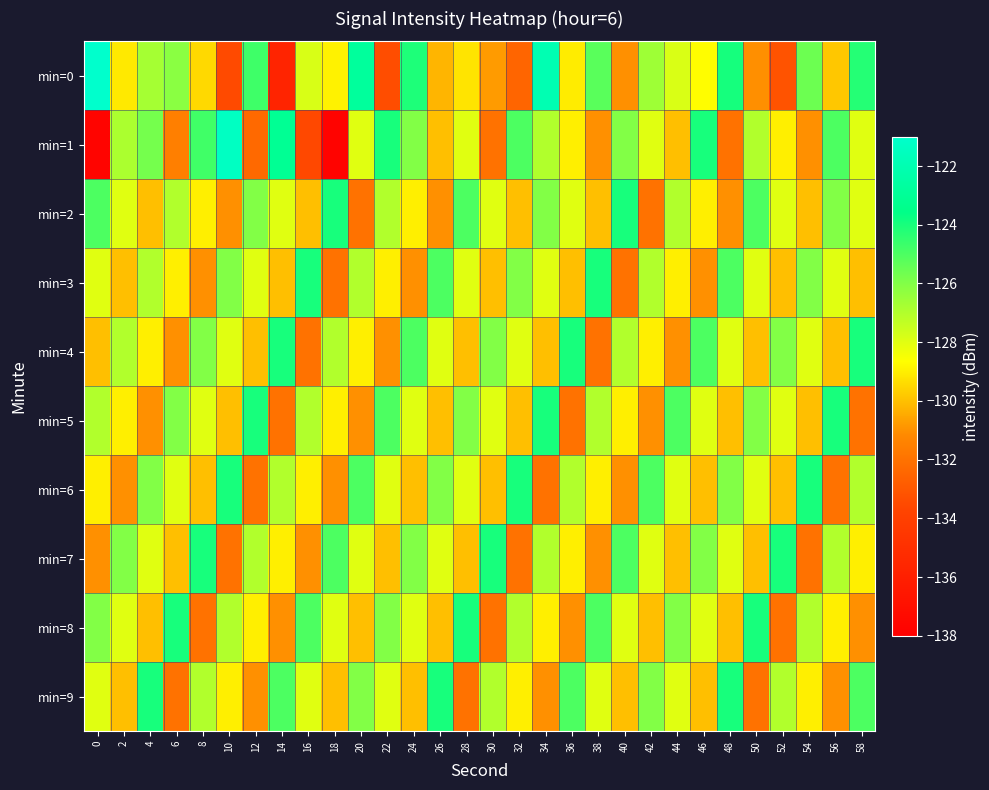

At which category is the sum across all series the highest?

34